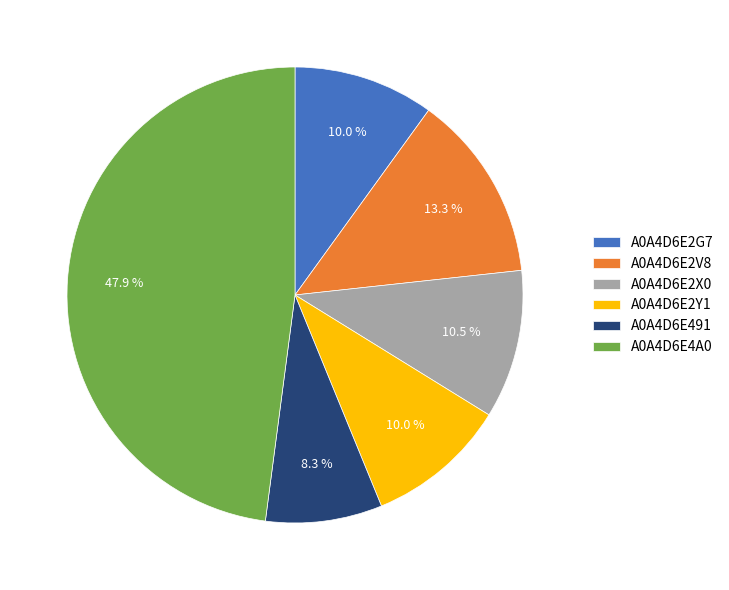

What percentage is NOT represented by A0A4D6E2Y1?

90.0%